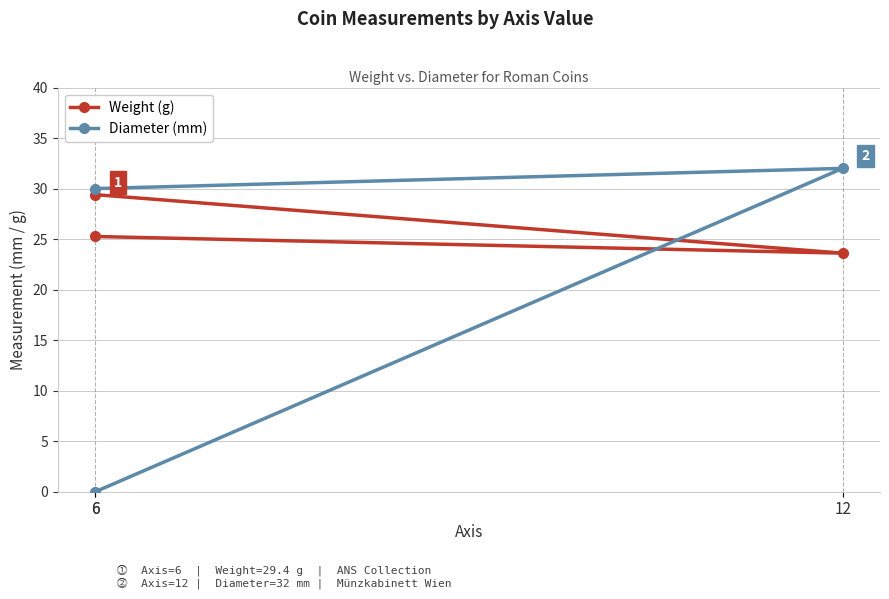

Which category has the highest value in the Diameter (mm) series?

12